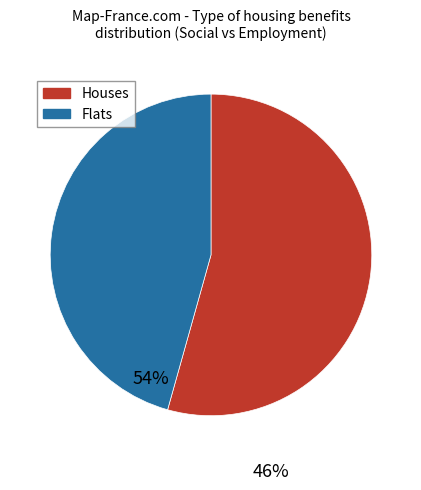

Is there any slice that represents more than half of the pie?

Yes